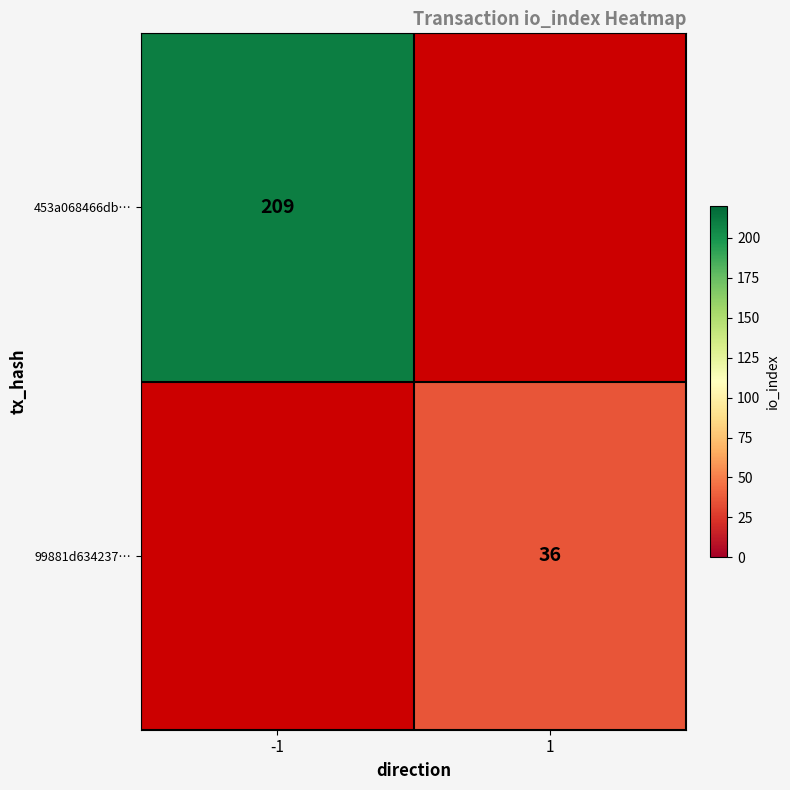

Is it true that 453a068466db… equals 209 at -1?

True